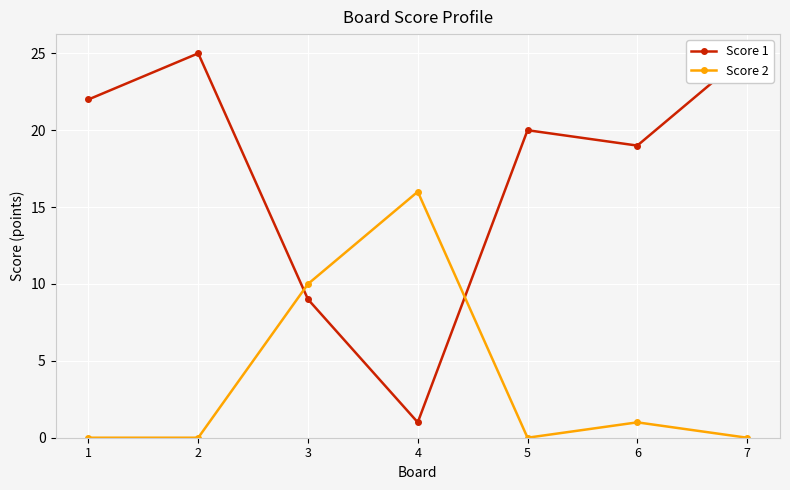

How many times do Score 1 and Score 2 cross each other?

2